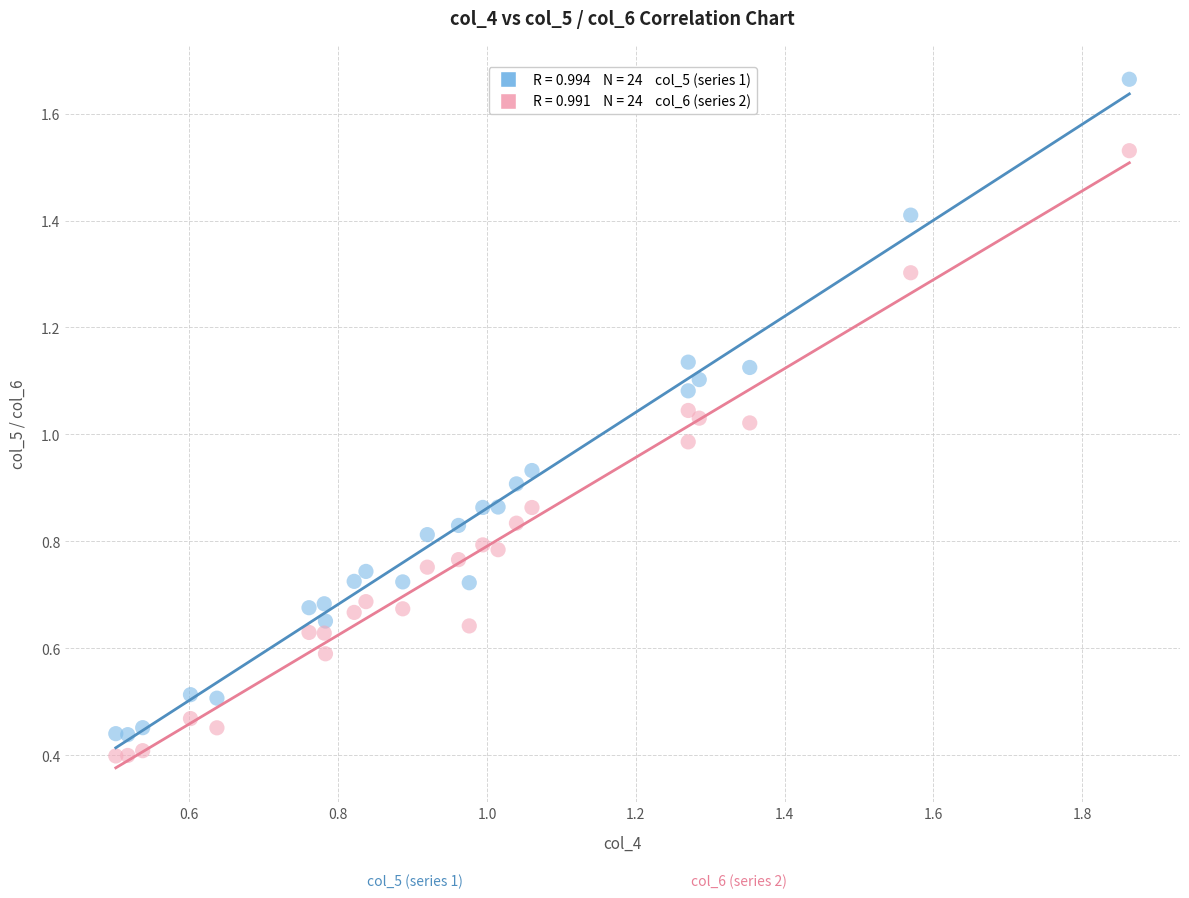

Across all data points, what is the range of X values (max minus min)?

1.4